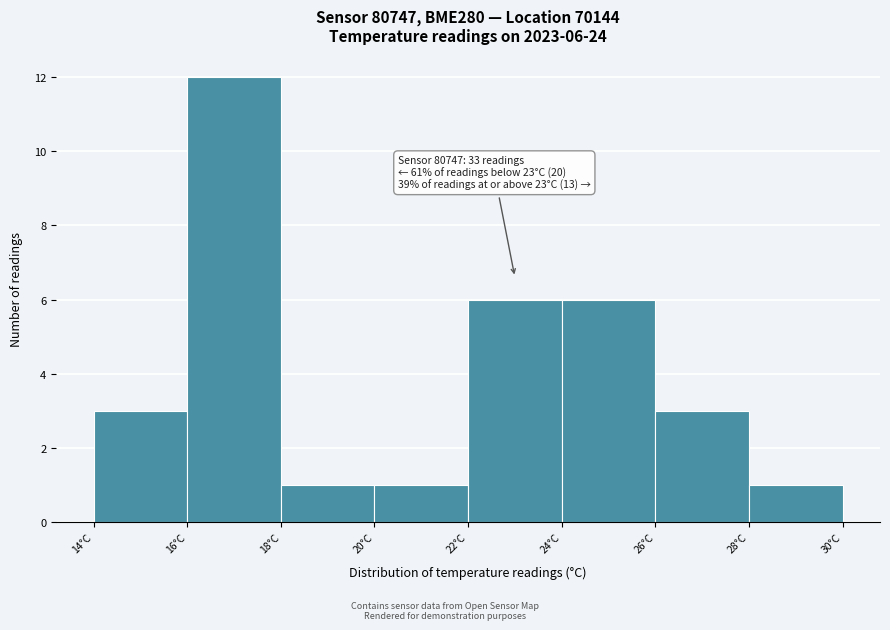

Over which range of the x-axis is the bar tallest?

16 to 18